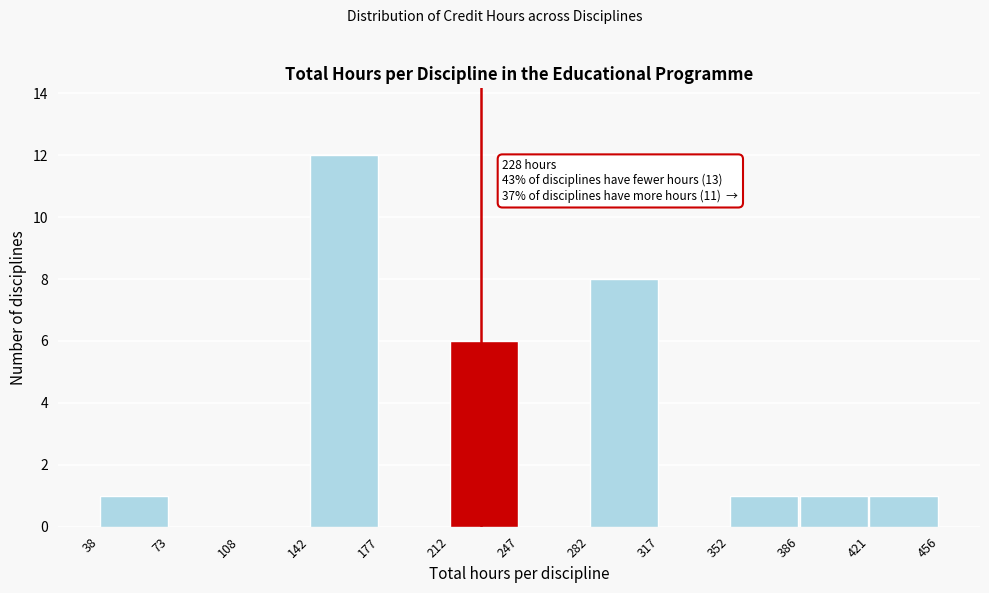

Which range on the x-axis has the tallest bar?

142 to 177